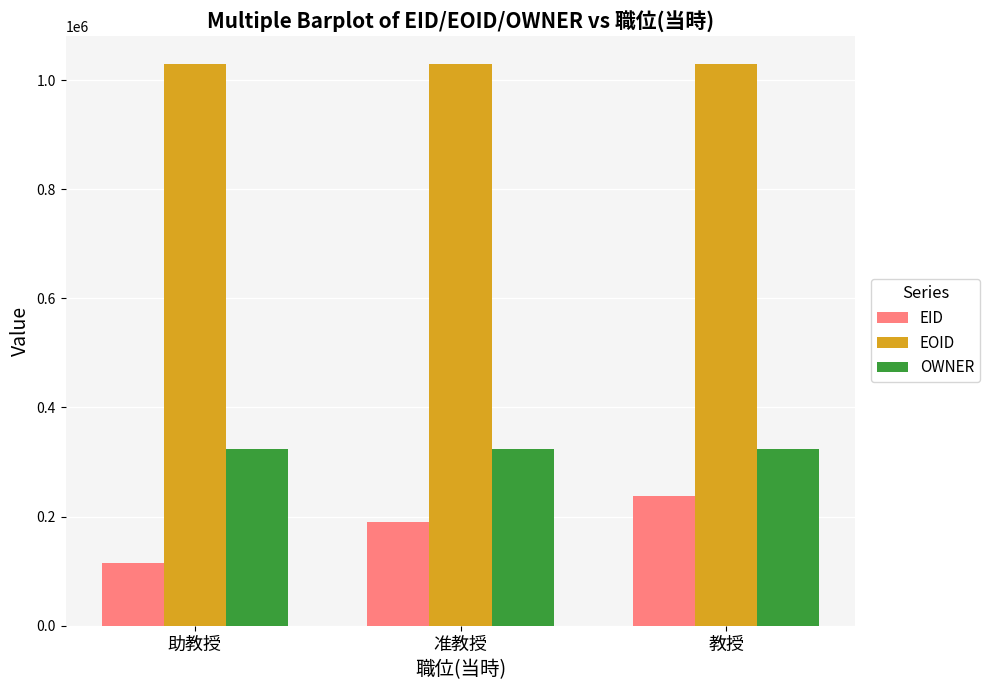

Which series has the largest range (max minus min)?

EID